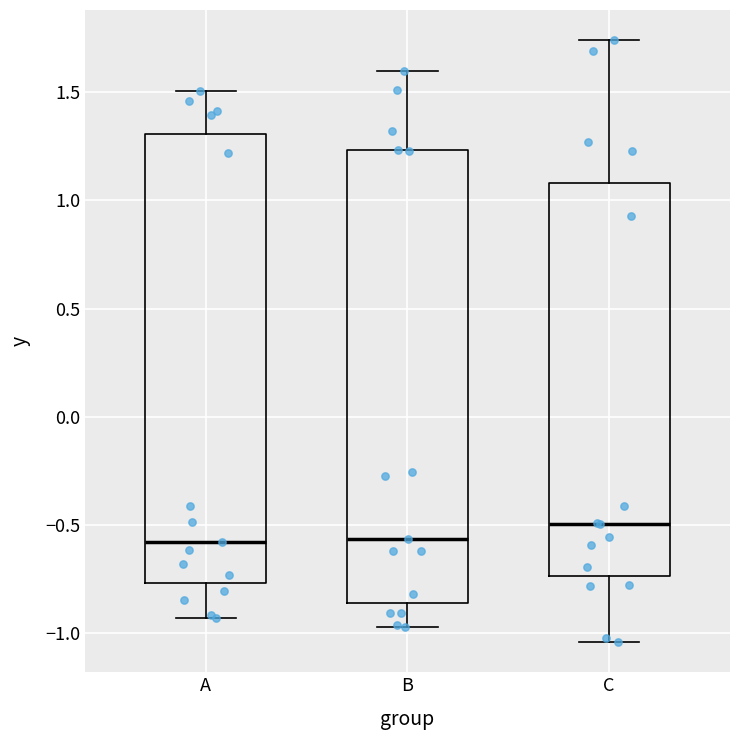

Reading left to right, transcribe this box plot: for each box, give where its median line is, the range the box spans, and where its two whiskers end, as read against the y-axis. The values are not printed on the chart, so give them approximately, as read against the axis.

A: median -0.60, box -0.75 to 1.30, whiskers -0.95 to 1.50
B: median -0.55, box -0.85 to 1.25, whiskers -0.95 to 1.60
C: median -0.50, box -0.75 to 1.10, whiskers -1.05 to 1.75